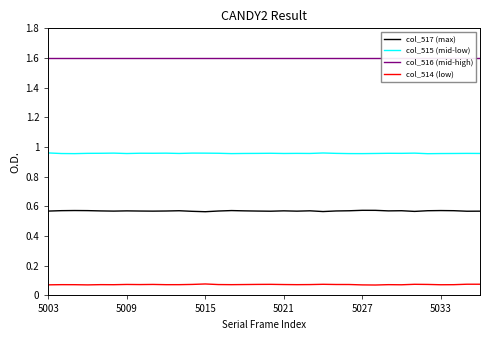

What is the spread (max minus min) of values at 15?

1.5